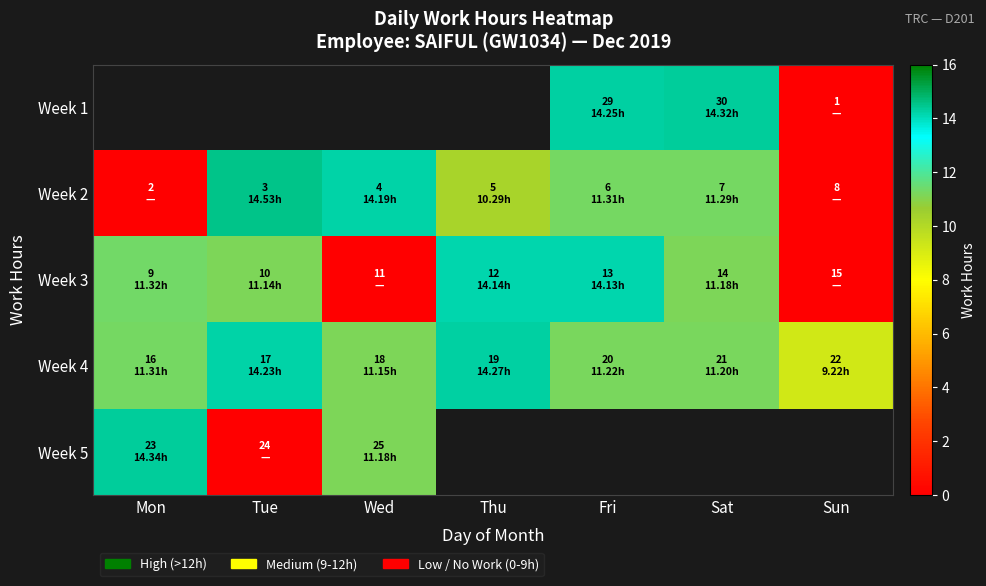

What is the maximum value shown in the chart?

14.5